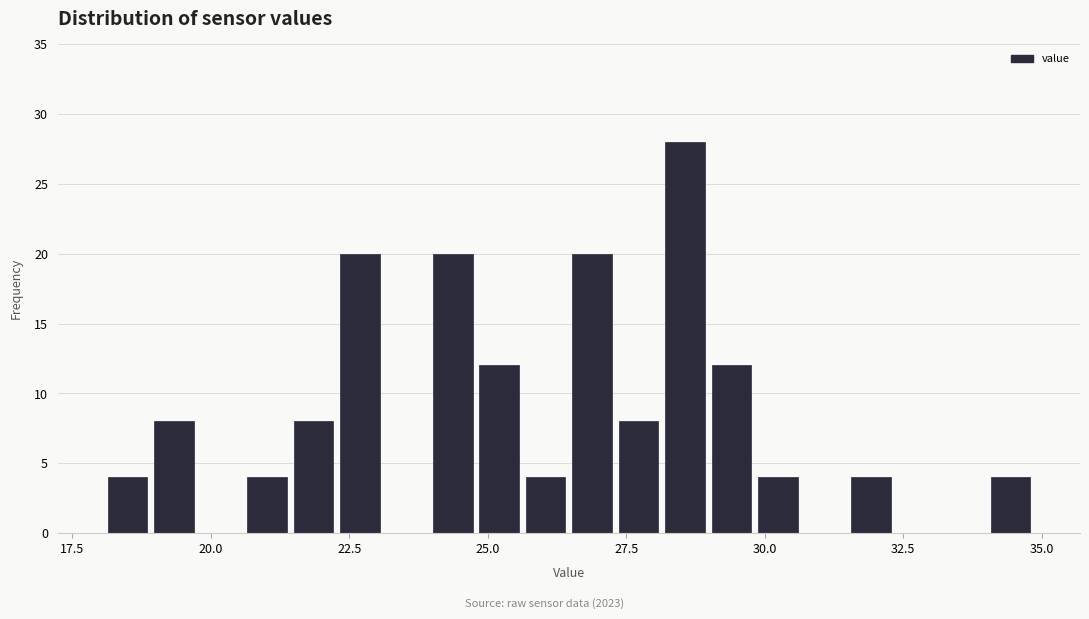

Read against the x-axis, roughly where is the centre of the tallest bar?

28.5